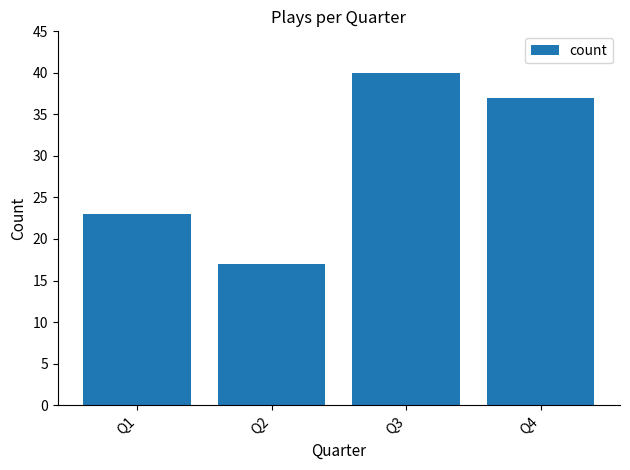

The chart shows a value of 37 at Q4. True or false?

True